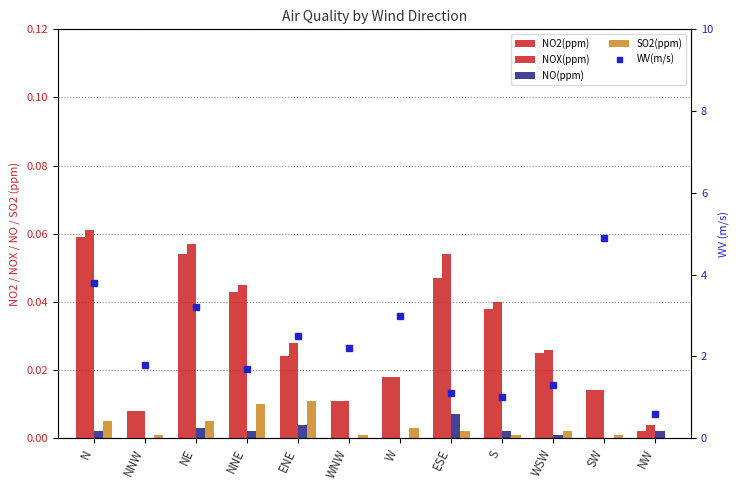

What are all the series names shown in the legend?

NO2(ppm), NOX(ppm), NO(ppm), SO2(ppm), WV(m/s)